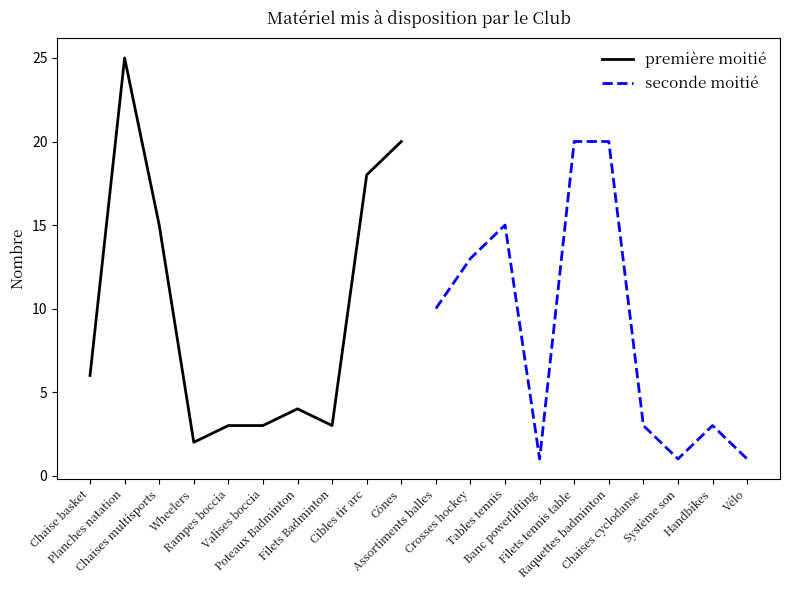

What are all the series names shown in the legend?

première moitié, seconde moitié